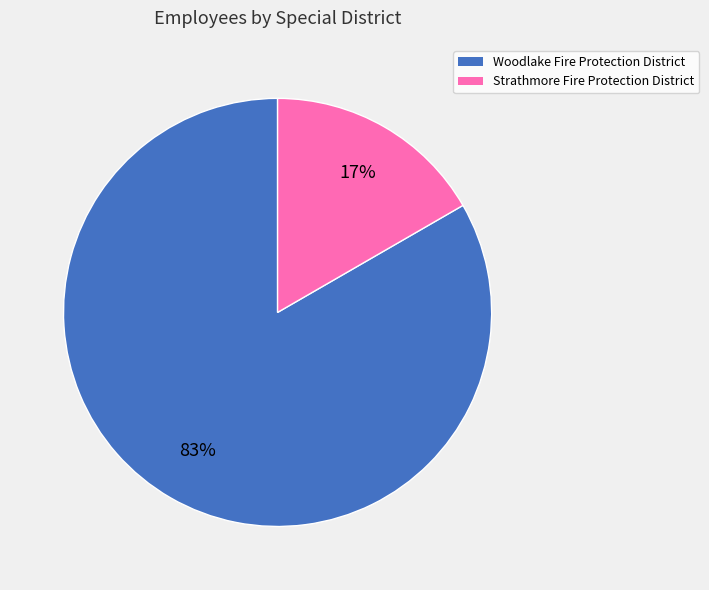

Which category has the biggest portion of the pie?

Woodlake Fire Protection District